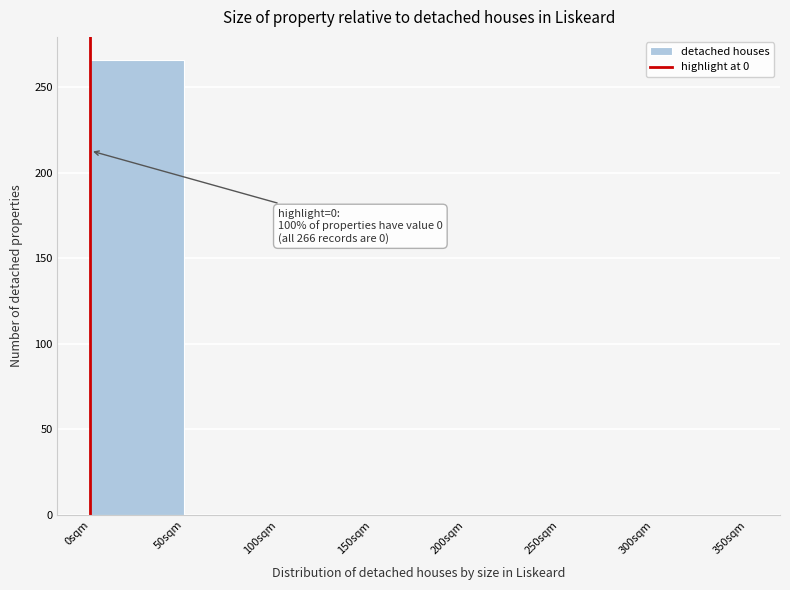

Which range on the x-axis has the tallest bar?

0 to 50